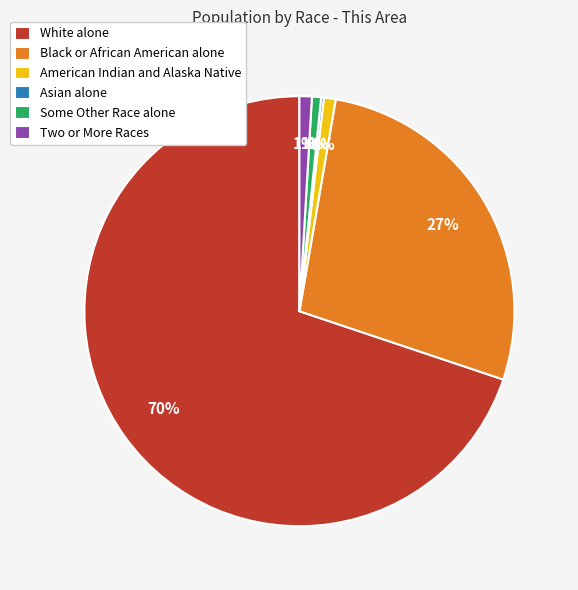

Which slice is the largest?

White alone